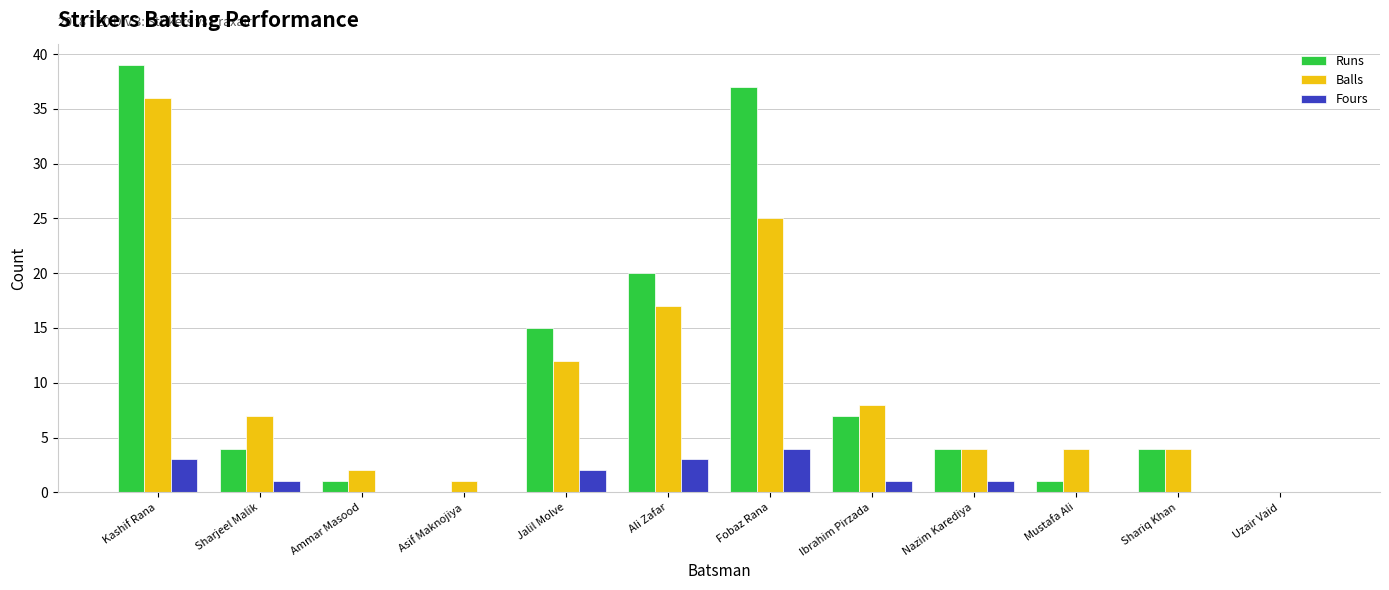

At which label is Balls closest to 18?

Ali Zafar